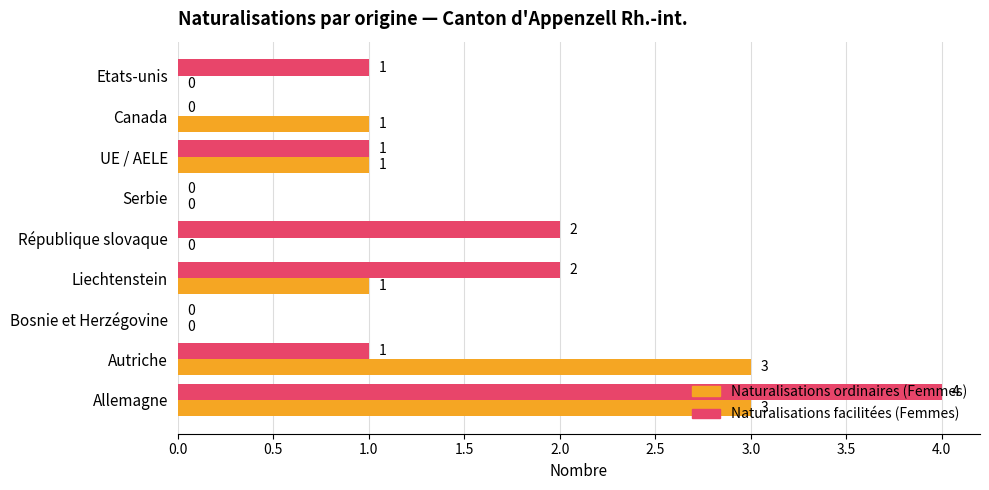

The Naturalisations facilitées (Femmes) series shows 2 at Serbie. True or false?

False